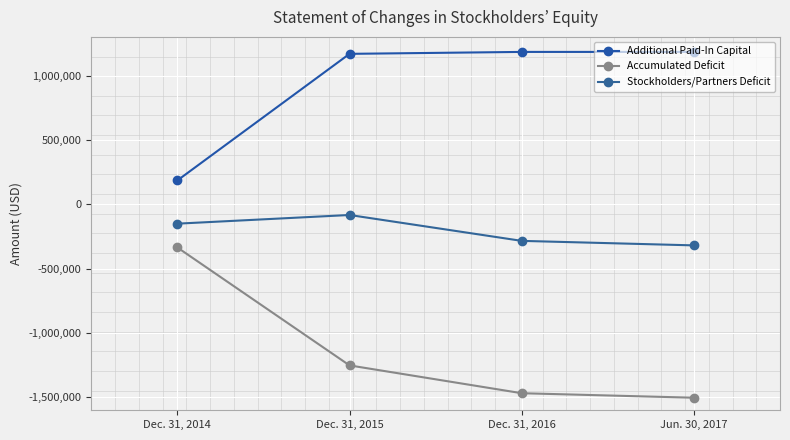

Which series changed the most between Dec. 31, 2015 and Jun. 30, 2017?

Accumulated Deficit